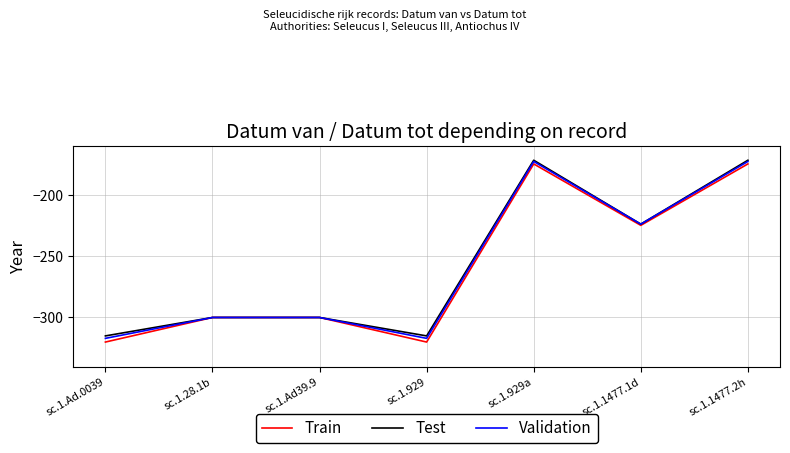

What is the difference between the maximum and minimum values in the Test series?

143